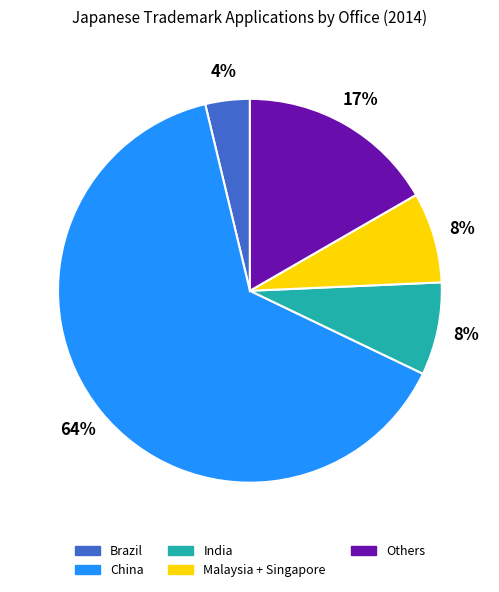

To the nearest percent, what is the average slice percentage?

20%